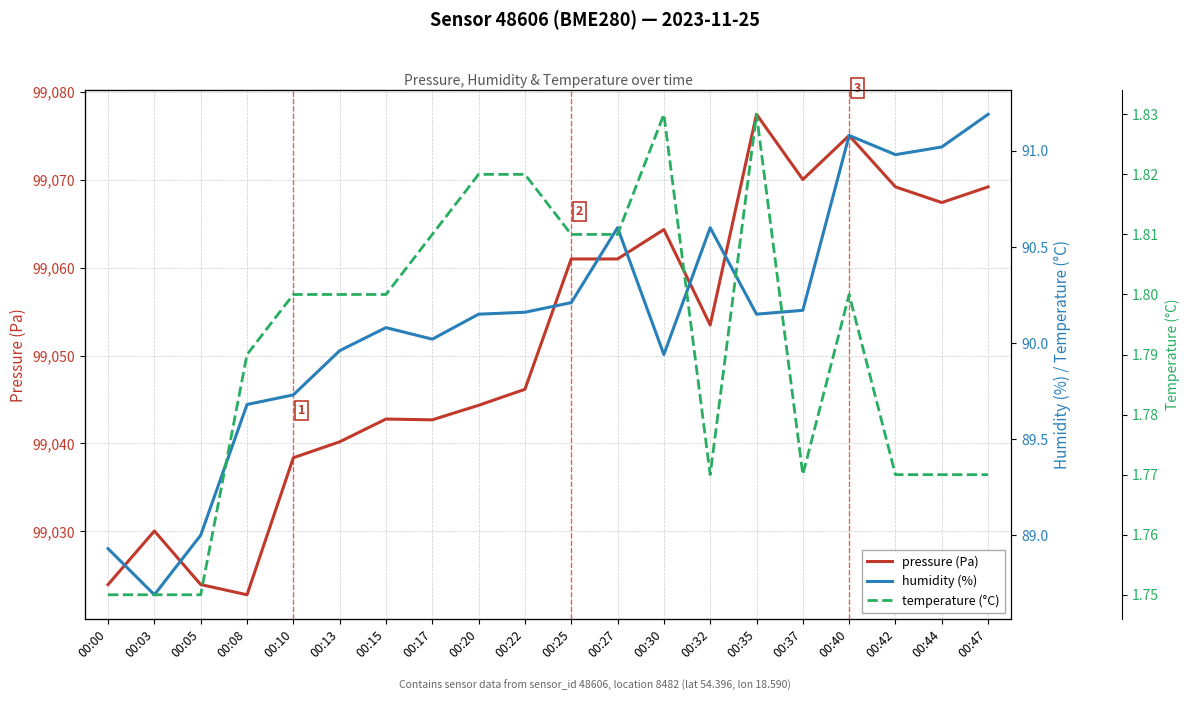

What is the value of the temperature (°C) point at the 14th from the left?

1.8